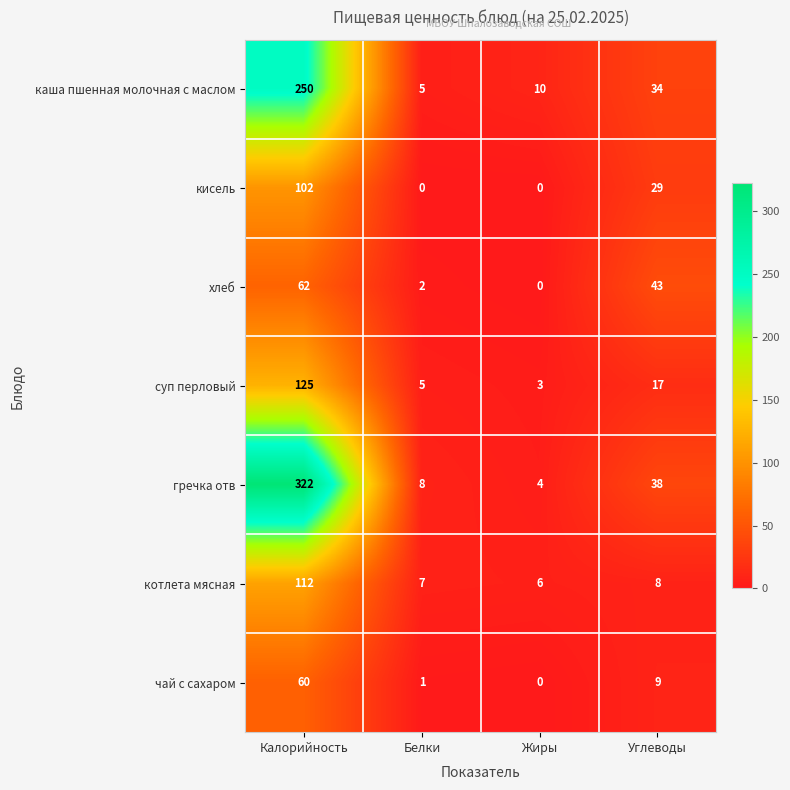

How many categories are shown in the chart?

4